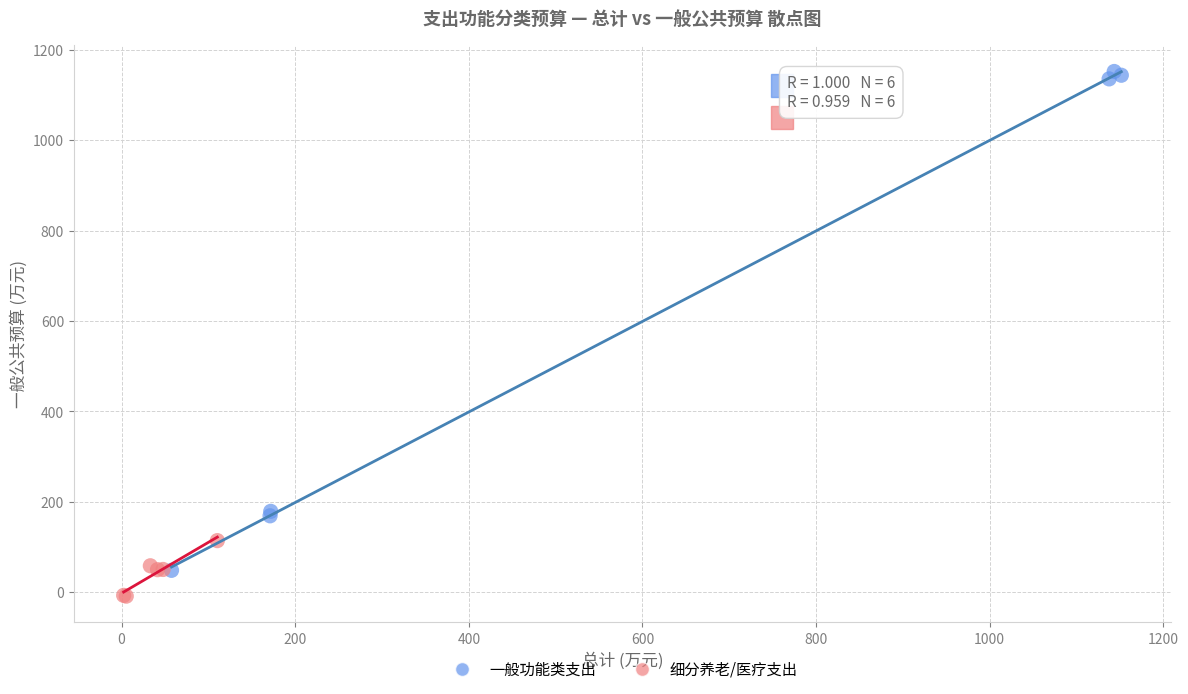

Which series reaches the minimum Y coordinate?

细分养老/医疗支出